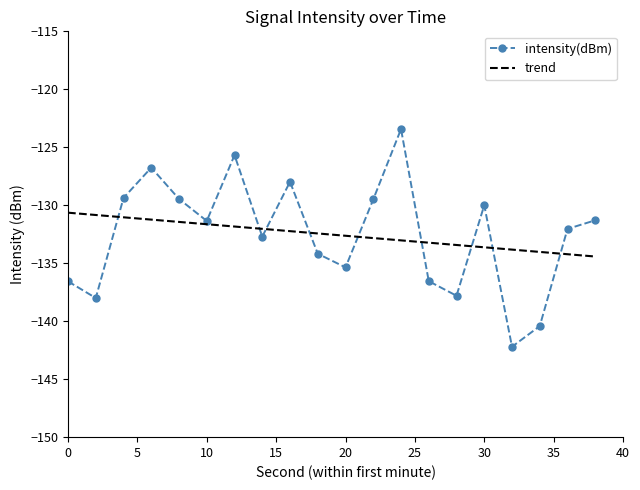

What is the average value?

-132.5